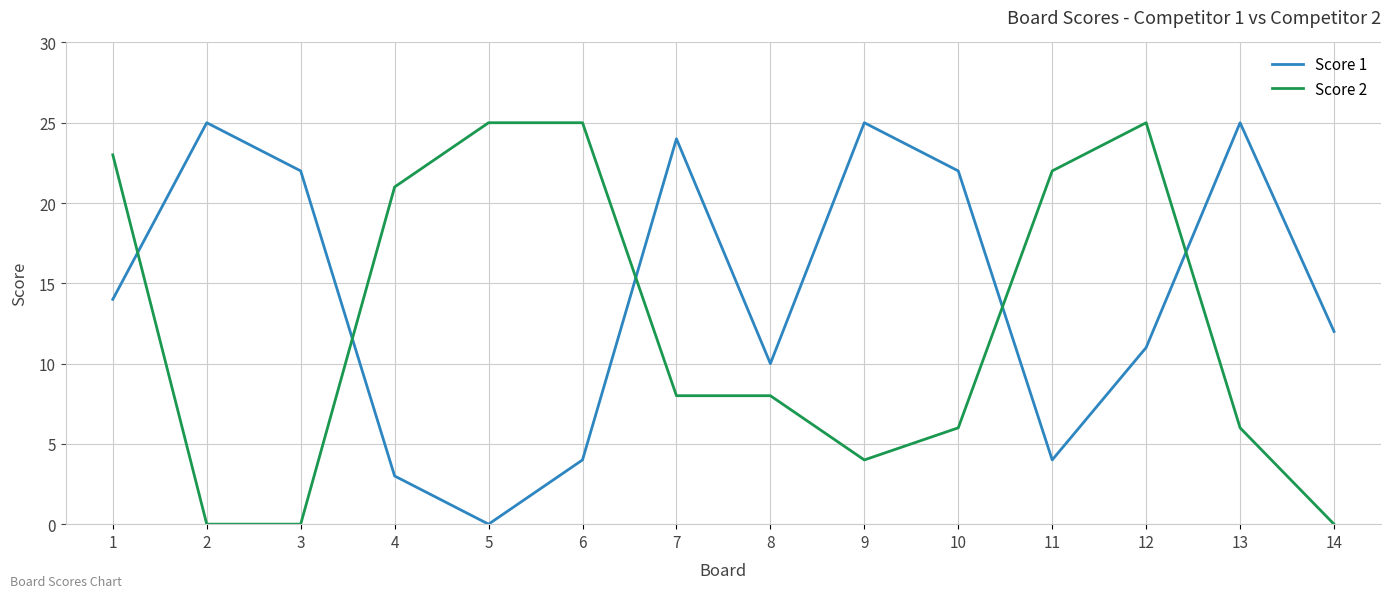

Reading left to right, transcribe all the data shown in this chart.

Score 1: 1=14	2=25	3=22	4=3	5=0	6=4	7=24	8=10	9=25	10=22	11=4	12=11	13=25	14=12
Score 2: 1=23	2=0	3=0	4=21	5=25	6=25	7=8	8=8	9=4	10=6	11=22	12=25	13=6	14=0